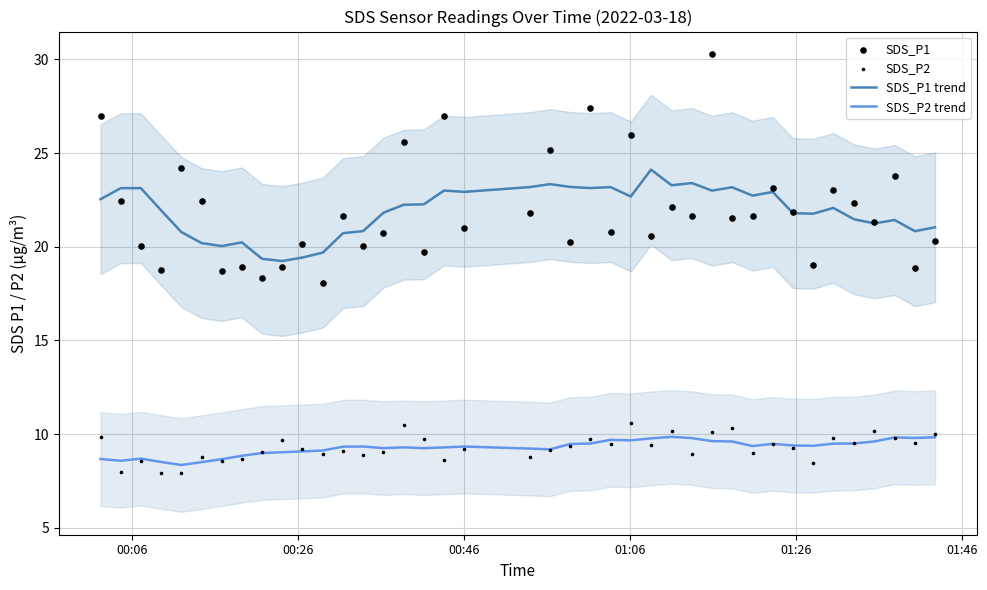

What is the minimum value for SDS_P1 trend?

19.2